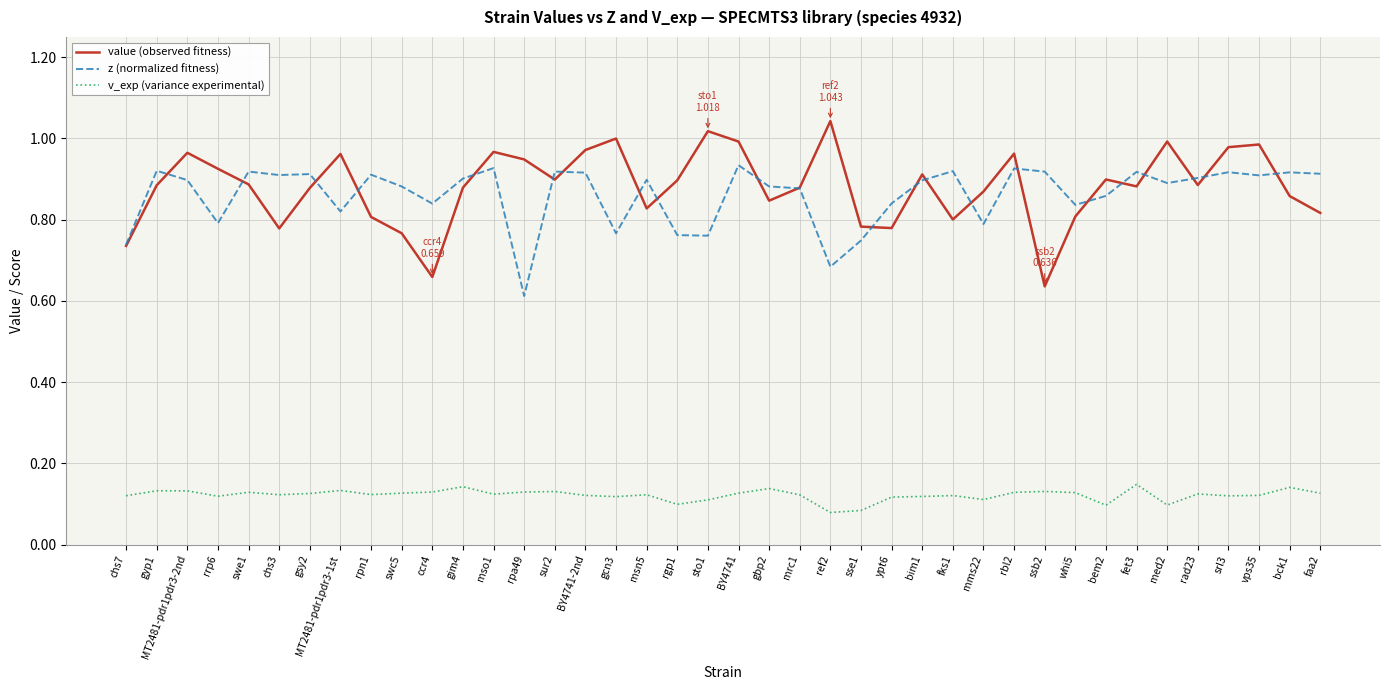

What are all the series names shown in the legend?

value (observed fitness), z (normalized fitness), v_exp (variance experimental)